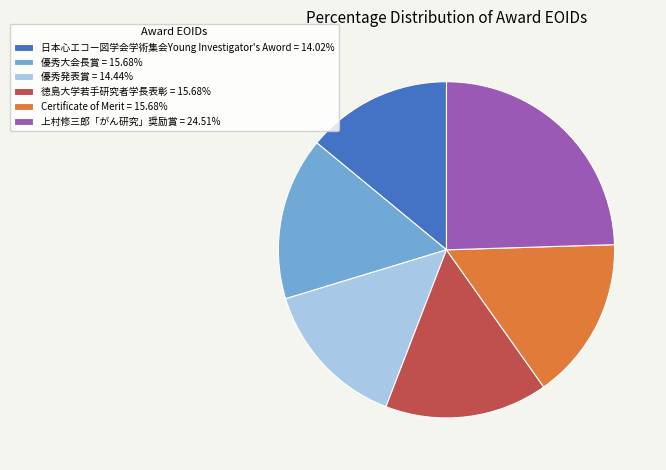

What is the ratio of the value at 優秀大会長賞 = 15.68% to the value at 徳島大学若手研究者学長表彰 = 15.68%?

1.0